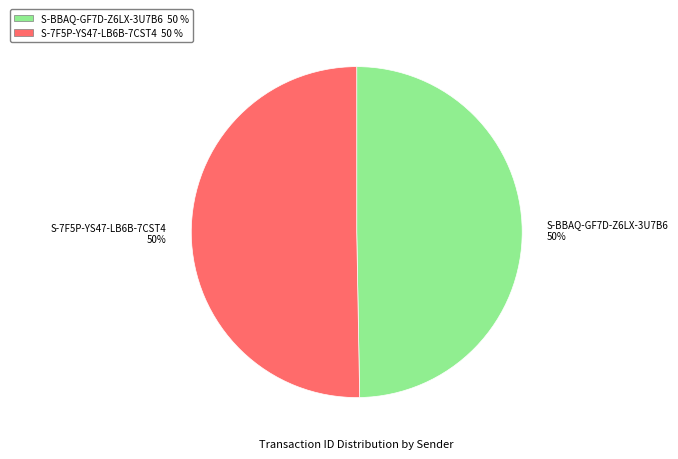

Approximately how many times larger is the value at S-7F5P-YS47-LB6B-7CST4 compared to S-BBAQ-GF7D-Z6LX-3U7B6?

1.0